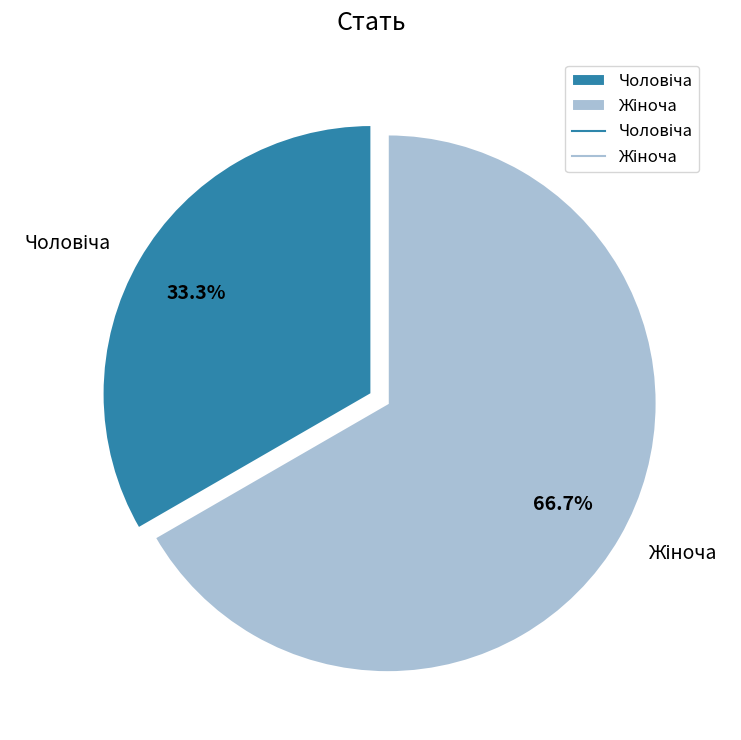

Does any single category account for the majority?

Yes